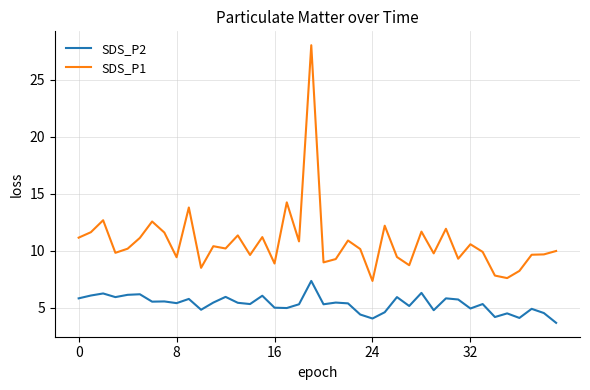

Rank the series by their maximum value, from highest to lowest.

SDS_P1, SDS_P2